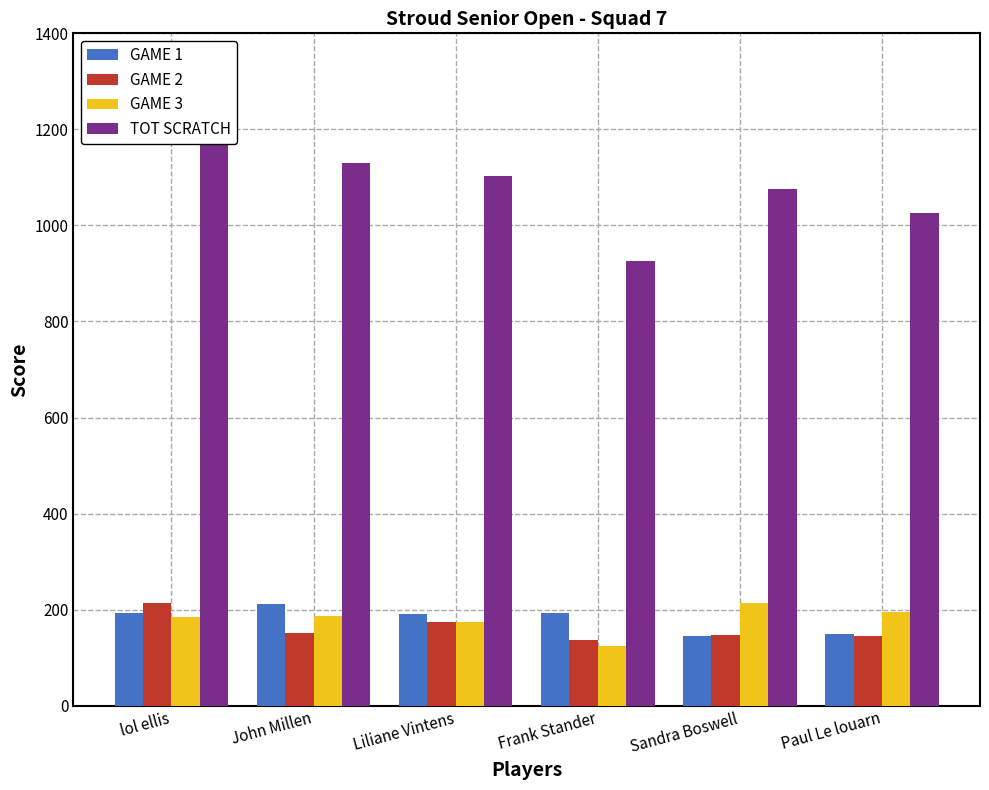

Is it true that GAME 1 equals 146 at Sandra Boswell?

True